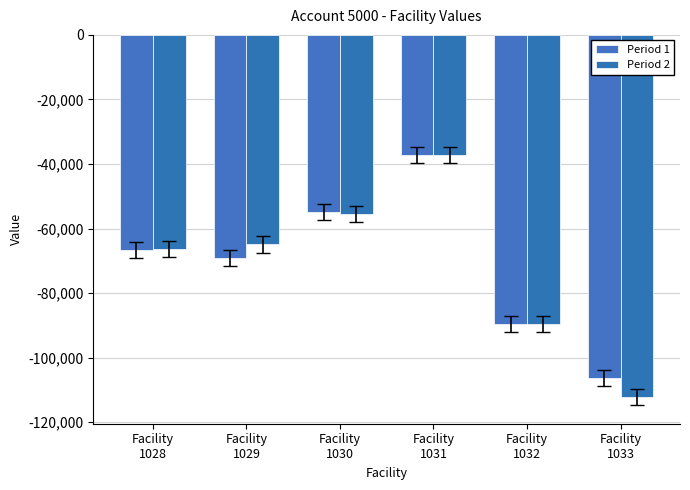

Reading left to right, what are all the values shown in this chart?

Period 1: -66547.8	-69268.6	-54876.0	-37254.2	-89695.1	-106437.0
Period 2: -66465.7	-64939.3	-55600.1	-37254.2	-89695.1	-112259.1